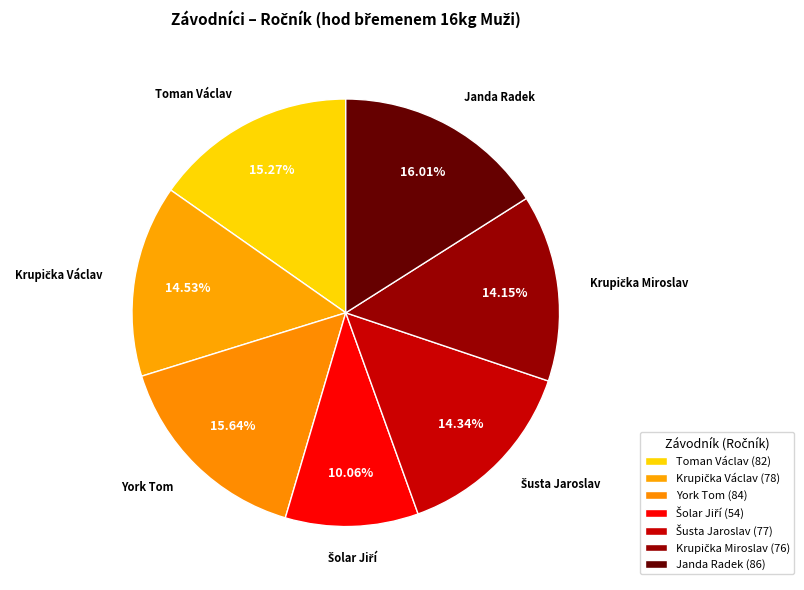

What is the ratio of the value at York Tom to the value at Toman Václav?

1.0